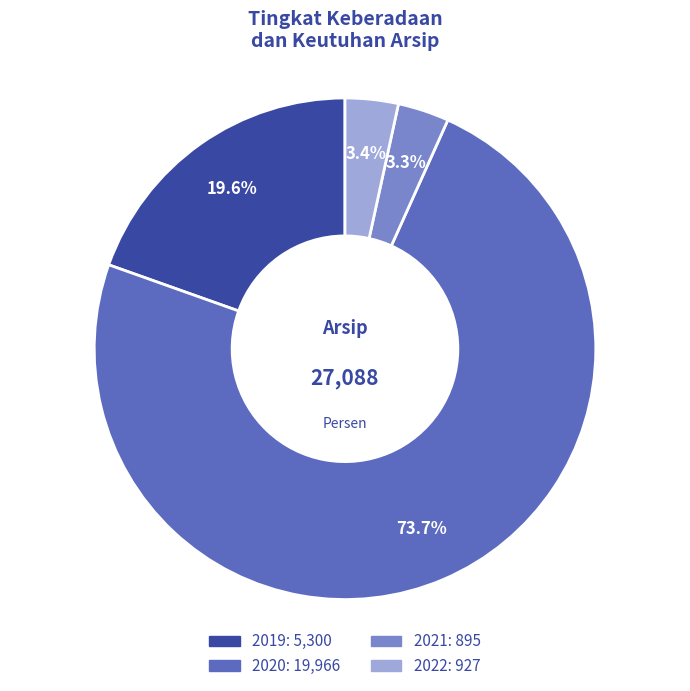

Which has a higher value, 2021 or 2019?

2019